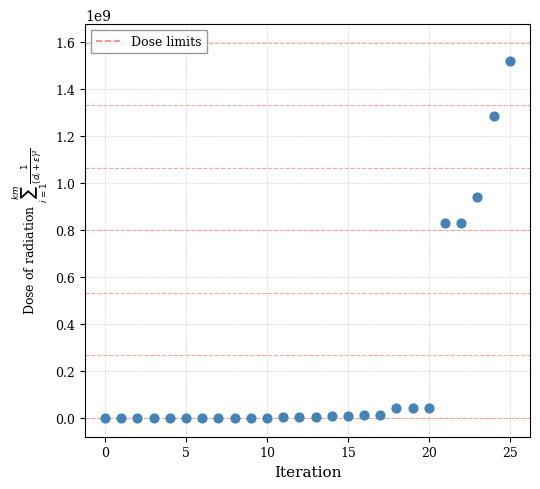

What is the range of Y values (max minus min)?

1521574430